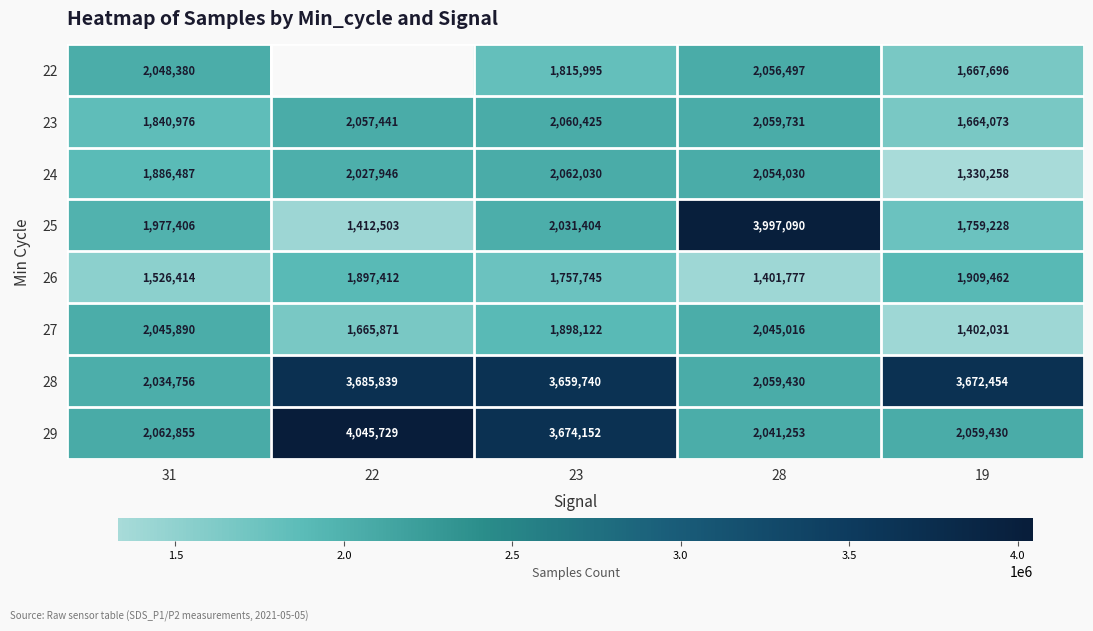

Which category has the lowest value in the 24 series?

19